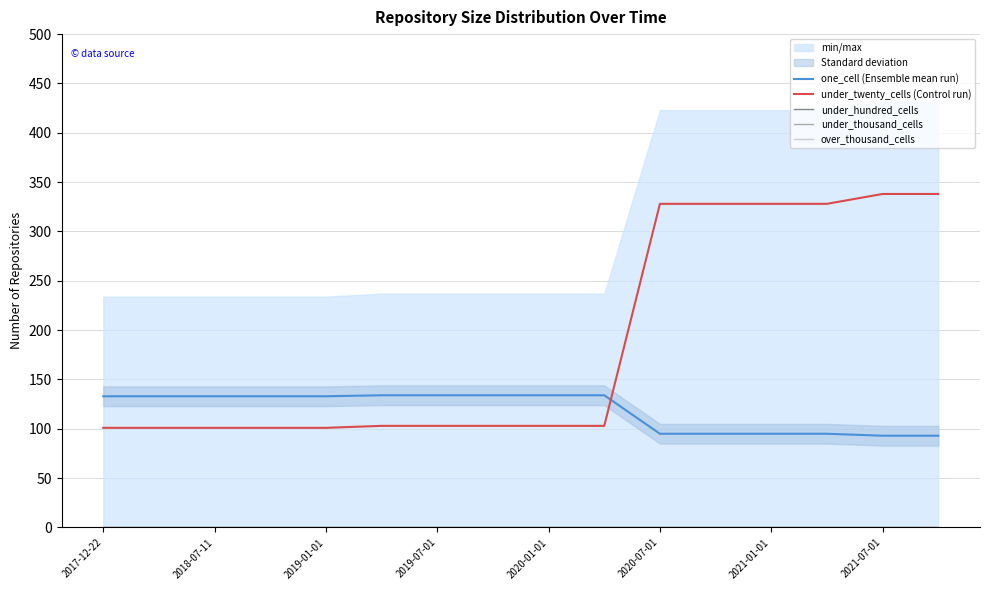

What are all the series names shown in the legend?

one_cell (Ensemble mean run), under_twenty_cells (Control run), under_hundred_cells, under_thousand_cells, over_thousand_cells